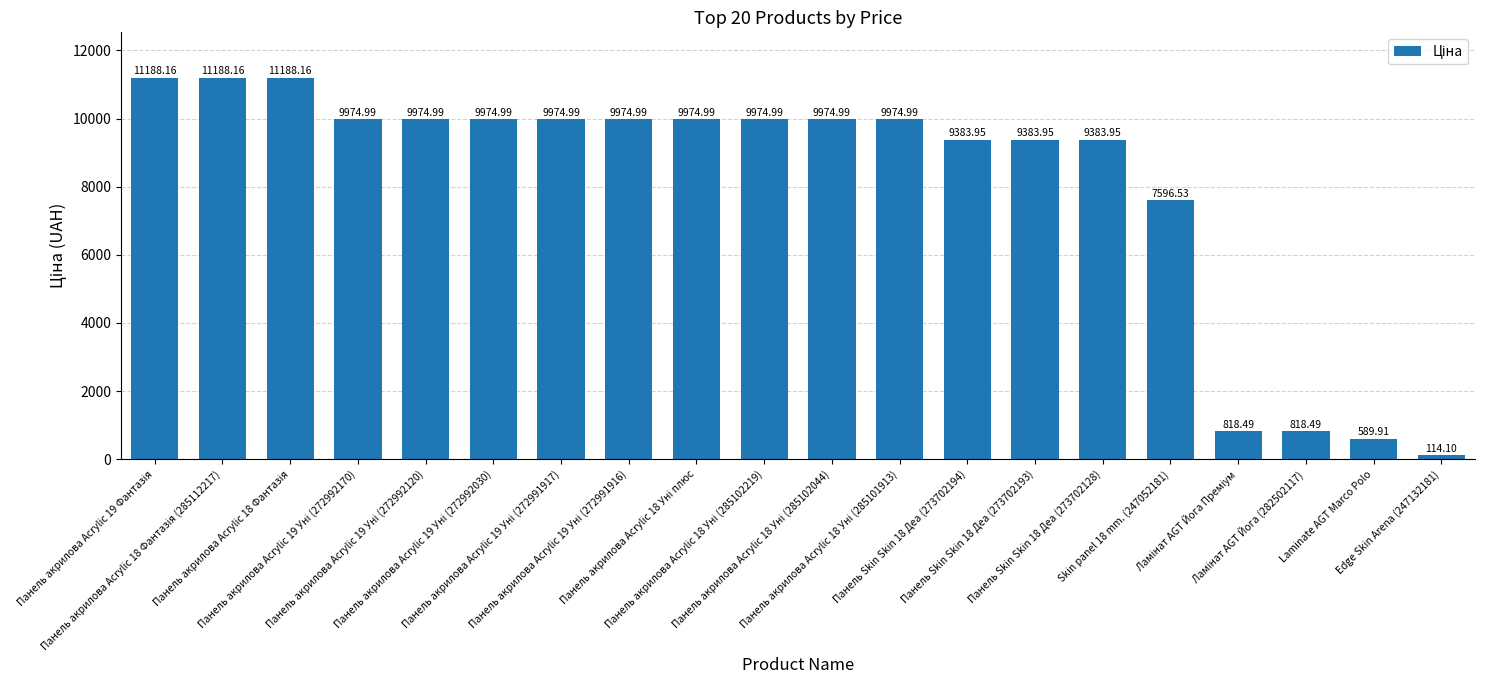

What is the difference between the second highest and minimum values?

11074.1